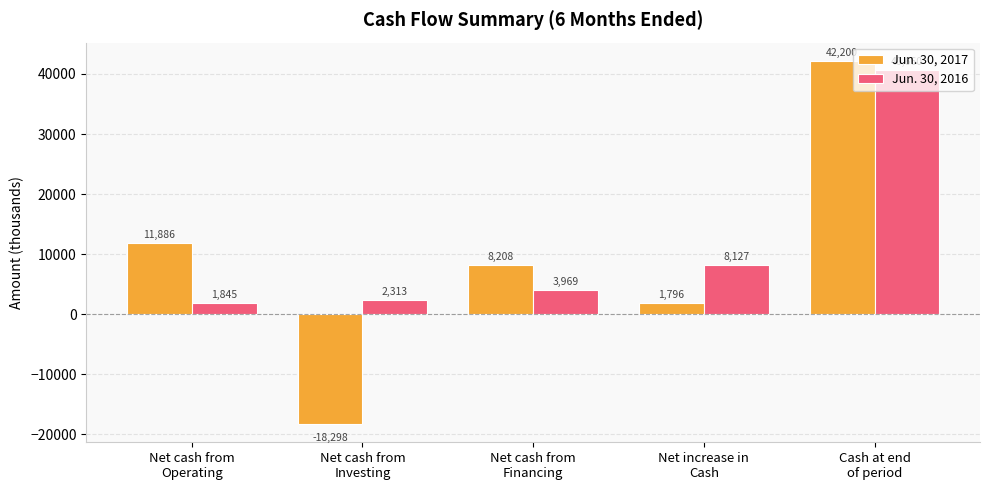

The Jun. 30, 2017 series shows -7875 at Net cash from
Investing. True or false?

False